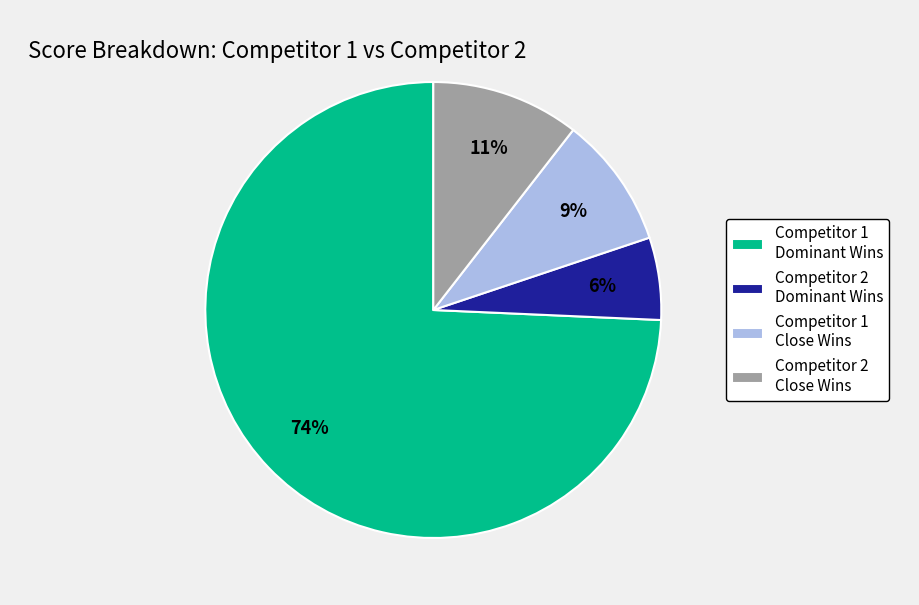

How many slices are in this pie chart?

4